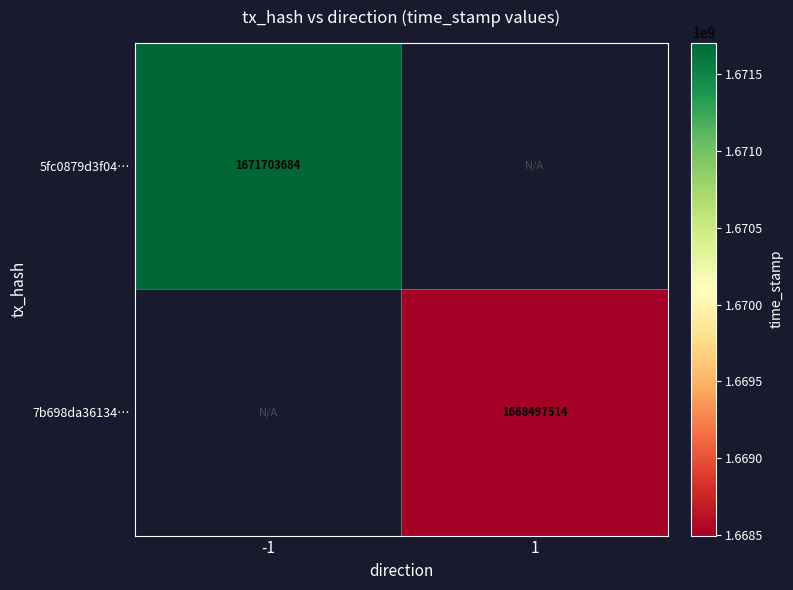

At which category does the chart reach its peak across all series?

-1